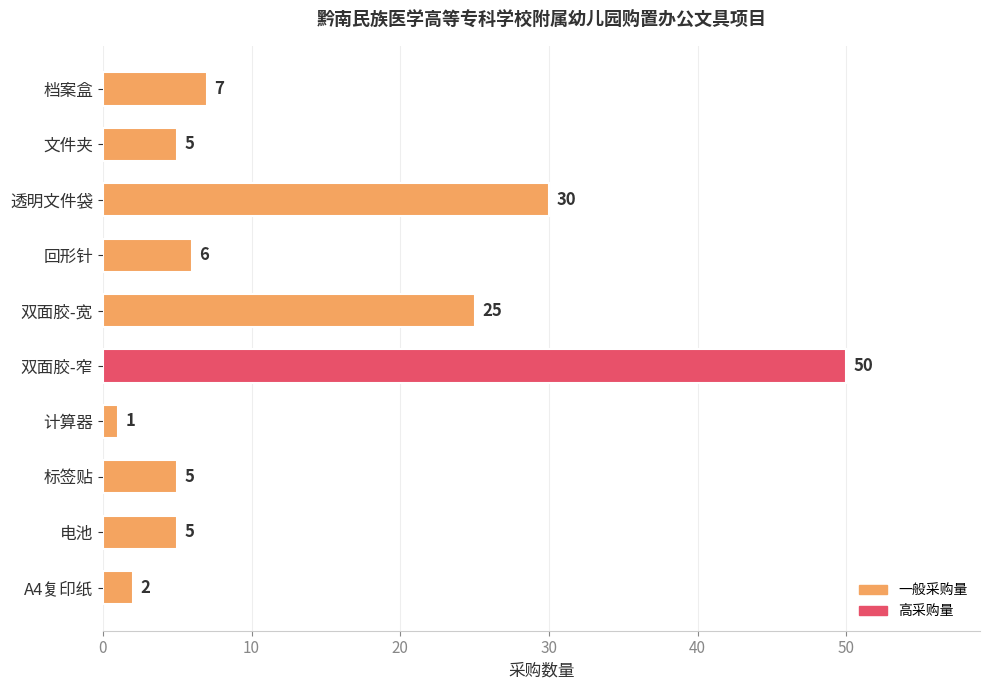

Approximately how many times larger is the value at 文件夹 compared to 计算器?

5.0